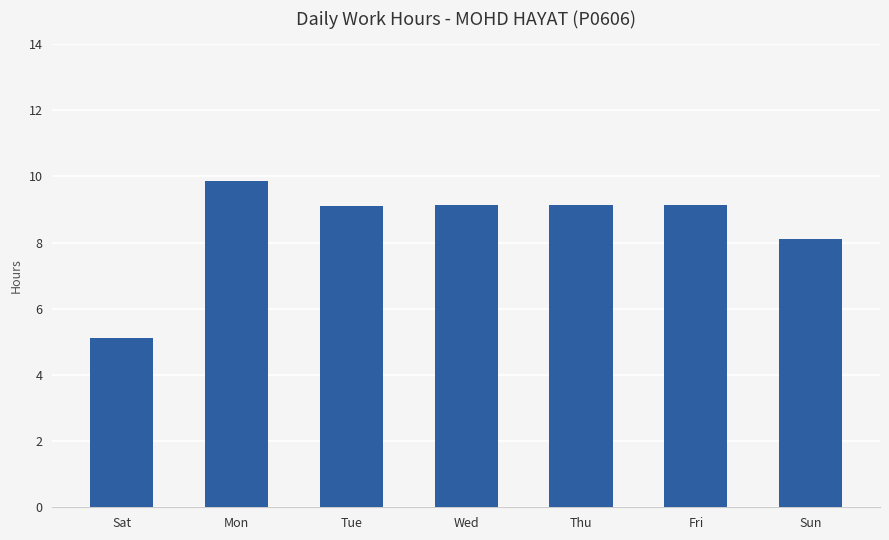

What is the smallest value displayed?

5.1